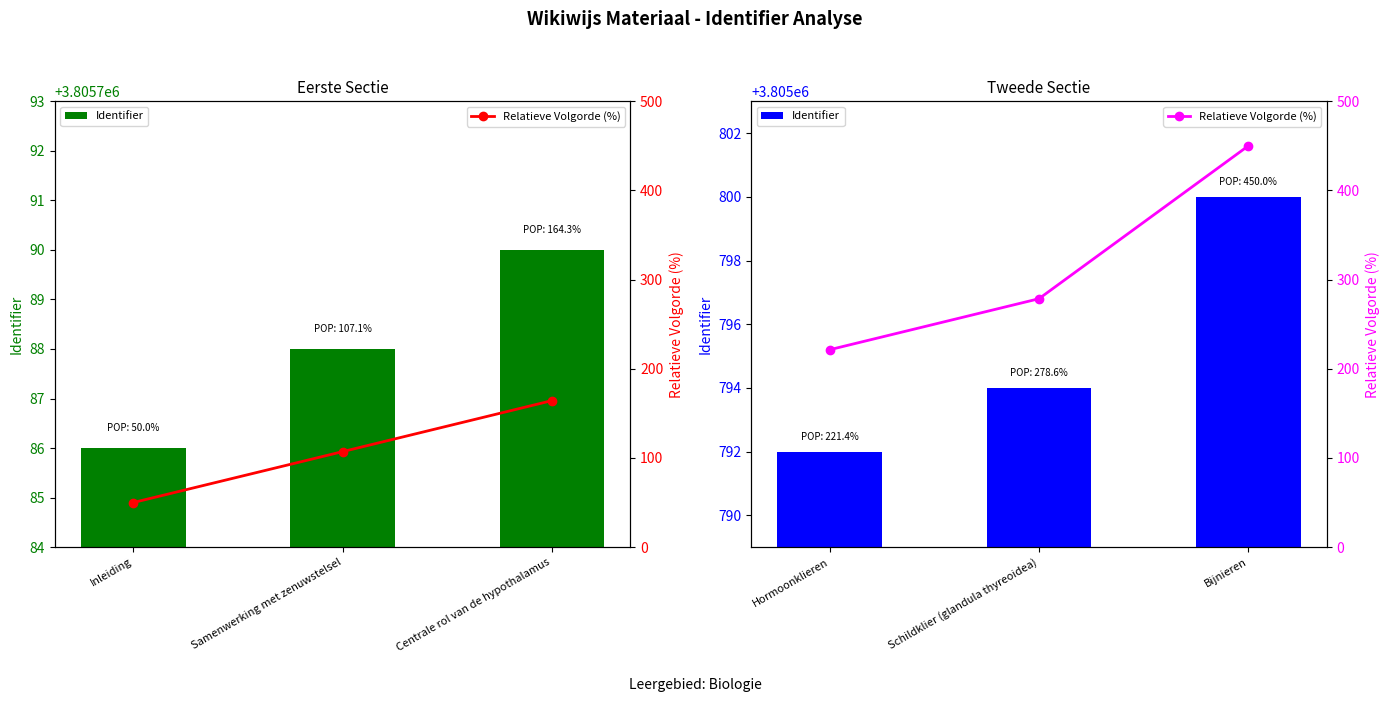

What is the label of the 3rd bar from the left?

Bijnieren